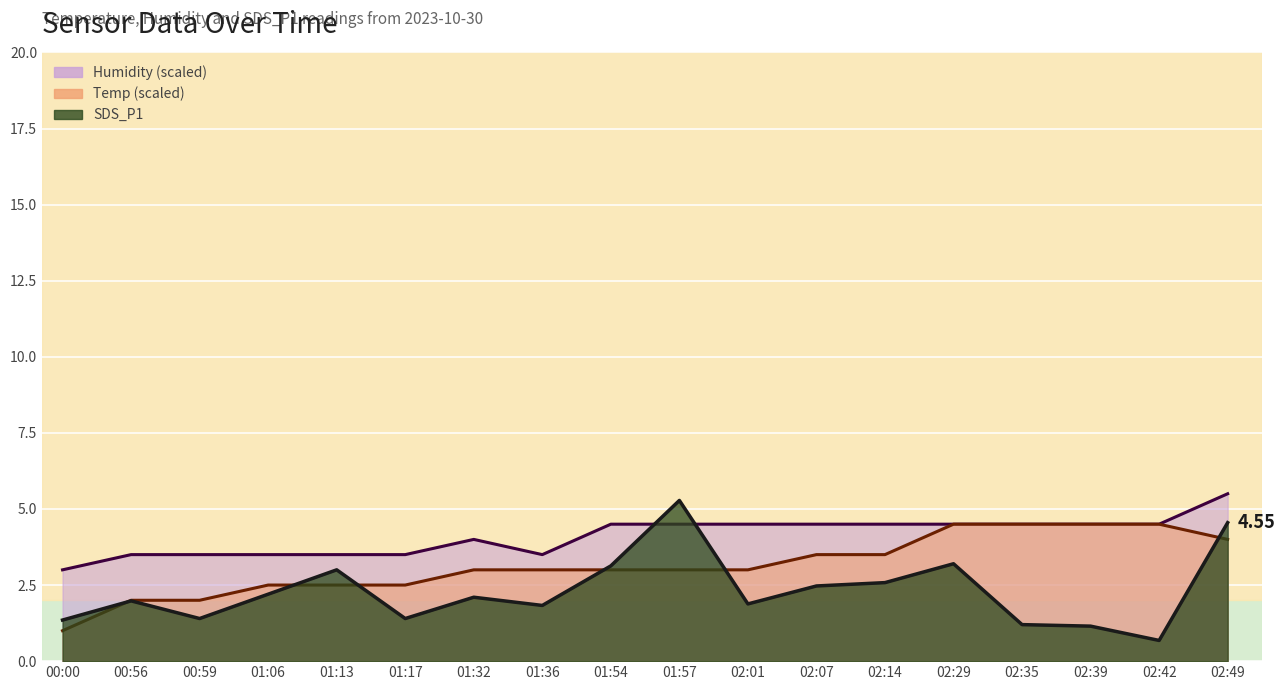

What is the value of the Temp point at the 15th from the left?

4.5